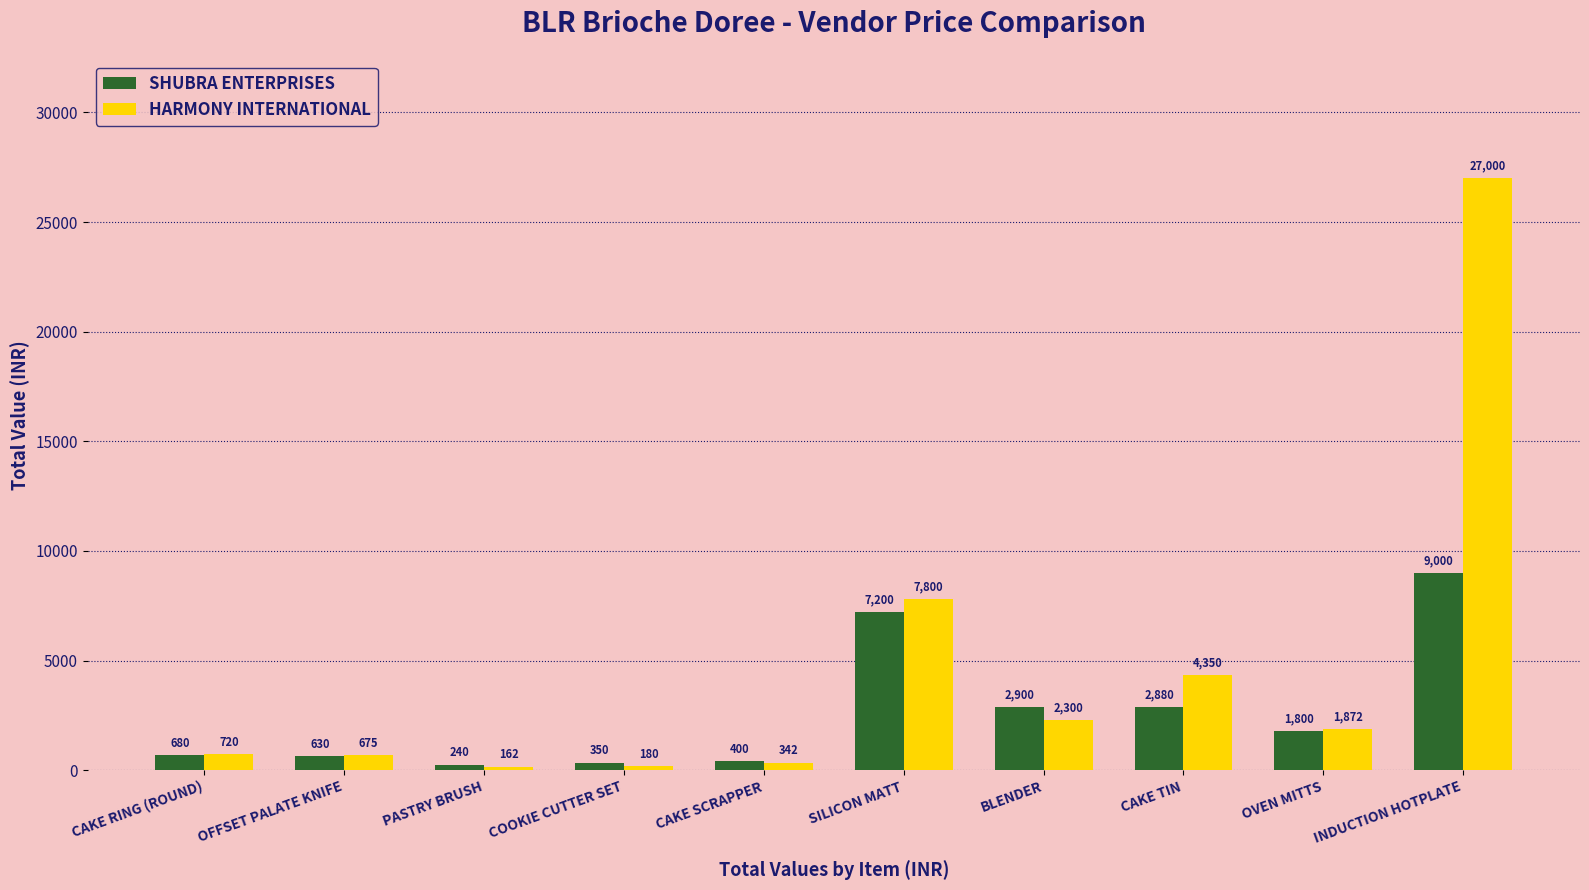

What are all the series names shown in the legend?

SHUBRA ENTERPRISES, HARMONY INTERNATIONAL